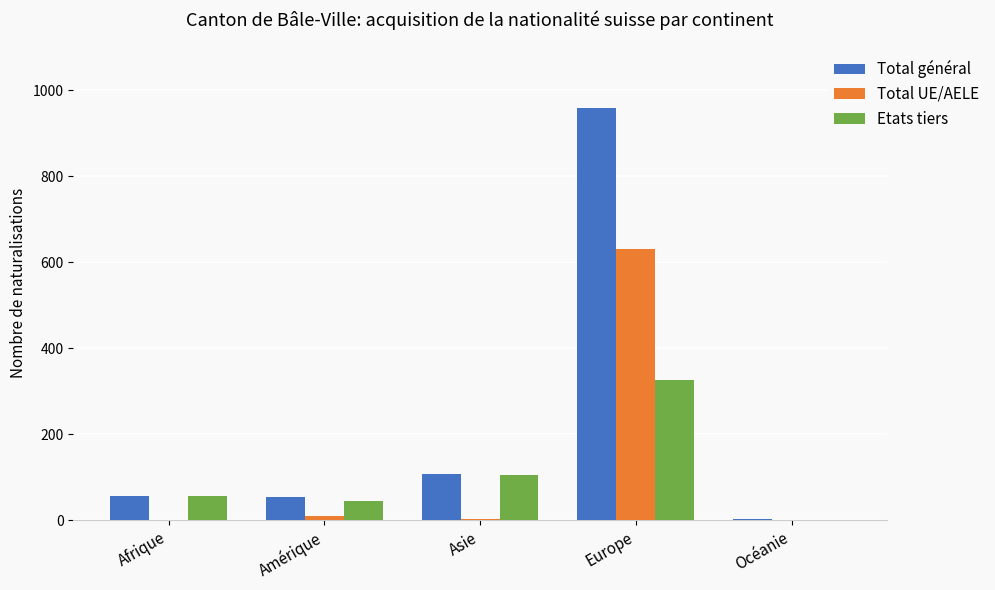

At which label does Etats tiers reach its peak?

Europe